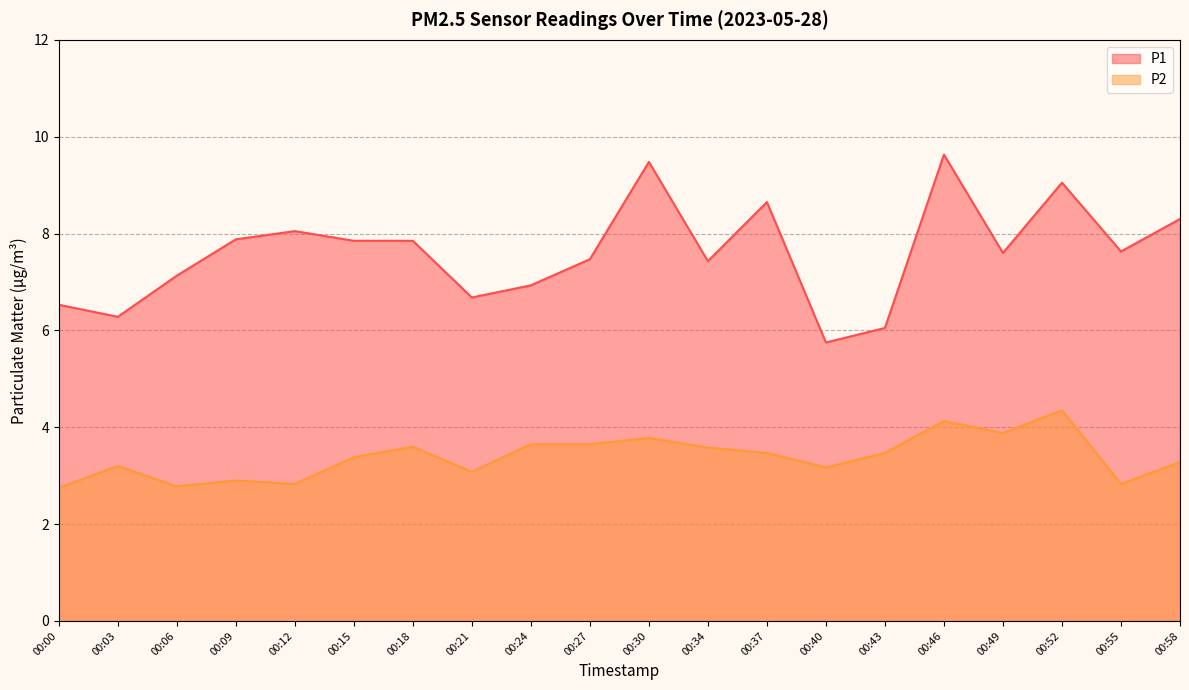

At which label does P1 reach its peak?

00:46